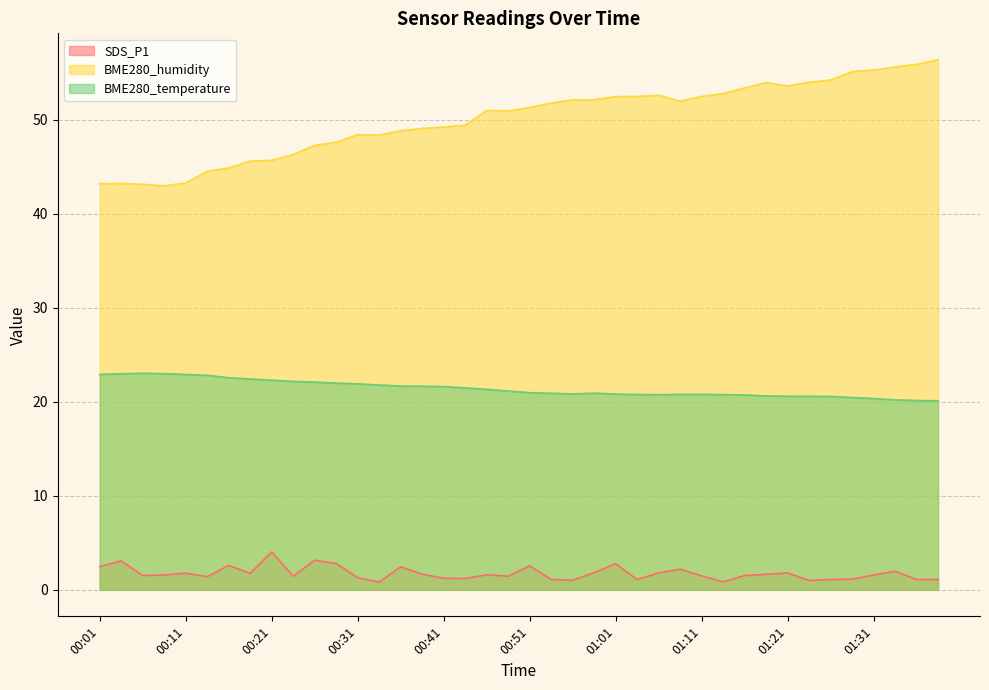

Where is BME280_temperature nearest to the value 21?

00:51